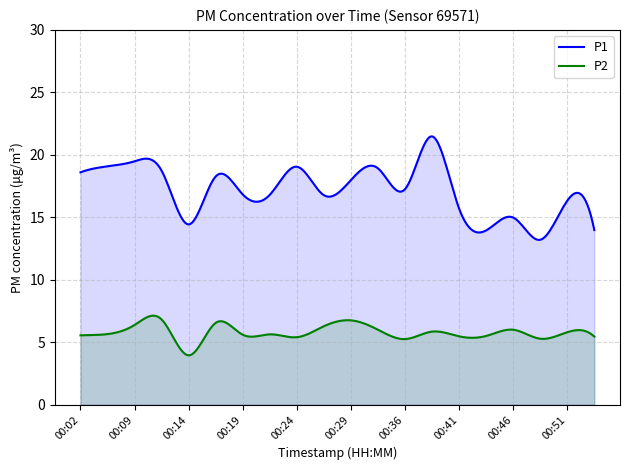

Rank the series by their maximum value, from highest to lowest.

P1, P2